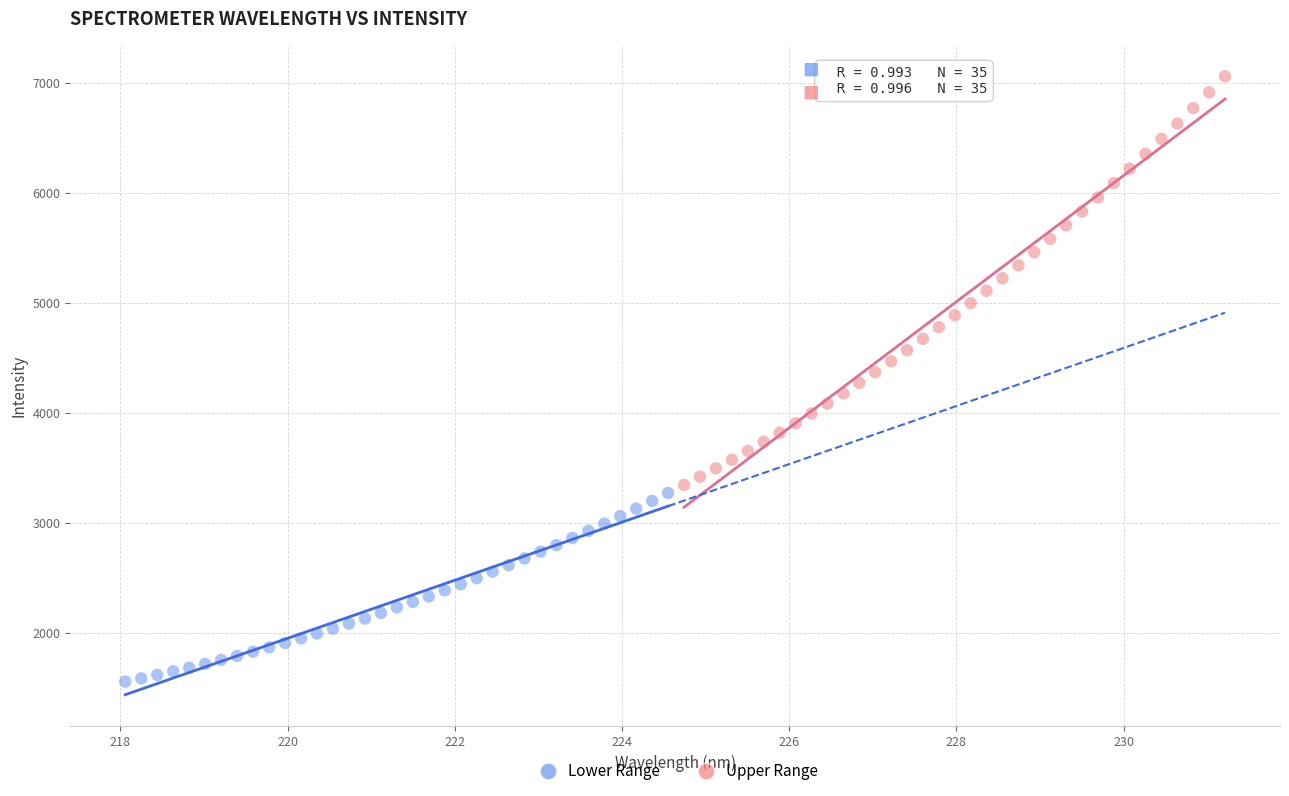

Which series has the largest Y range (max minus min)?

Upper Range